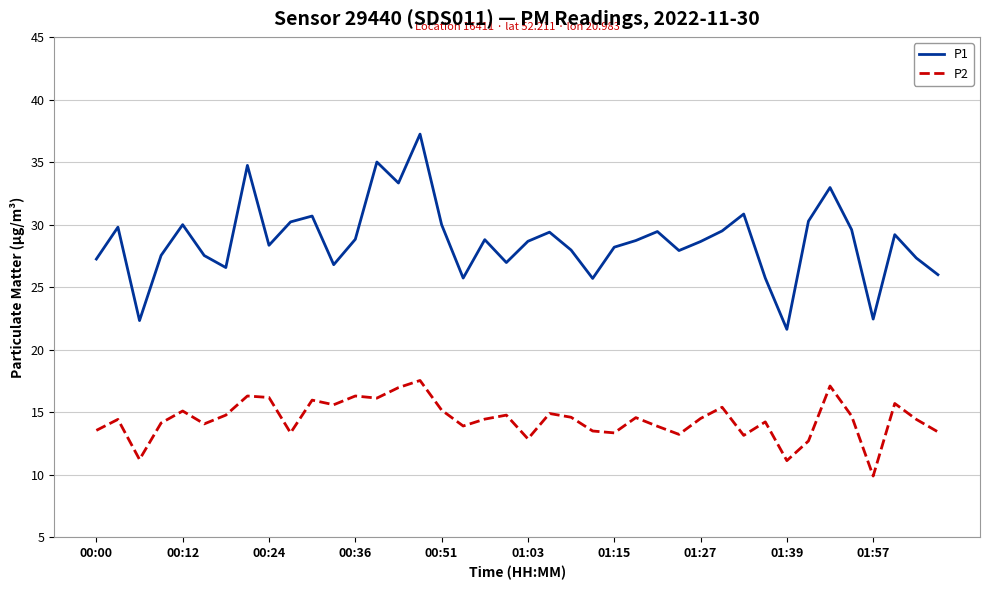

True or false: P2 and P1 cross at least once.

False